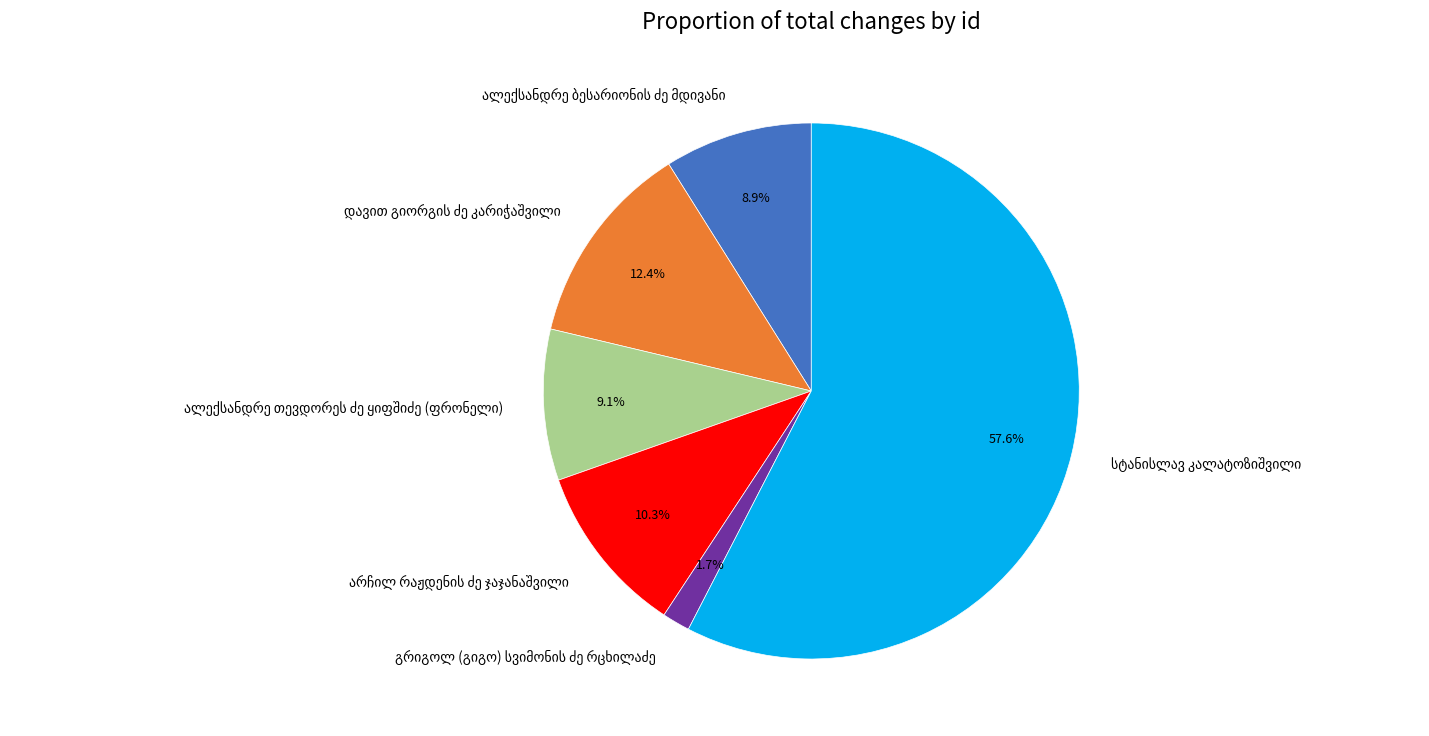

To the nearest percent, what is the average slice percentage?

17%